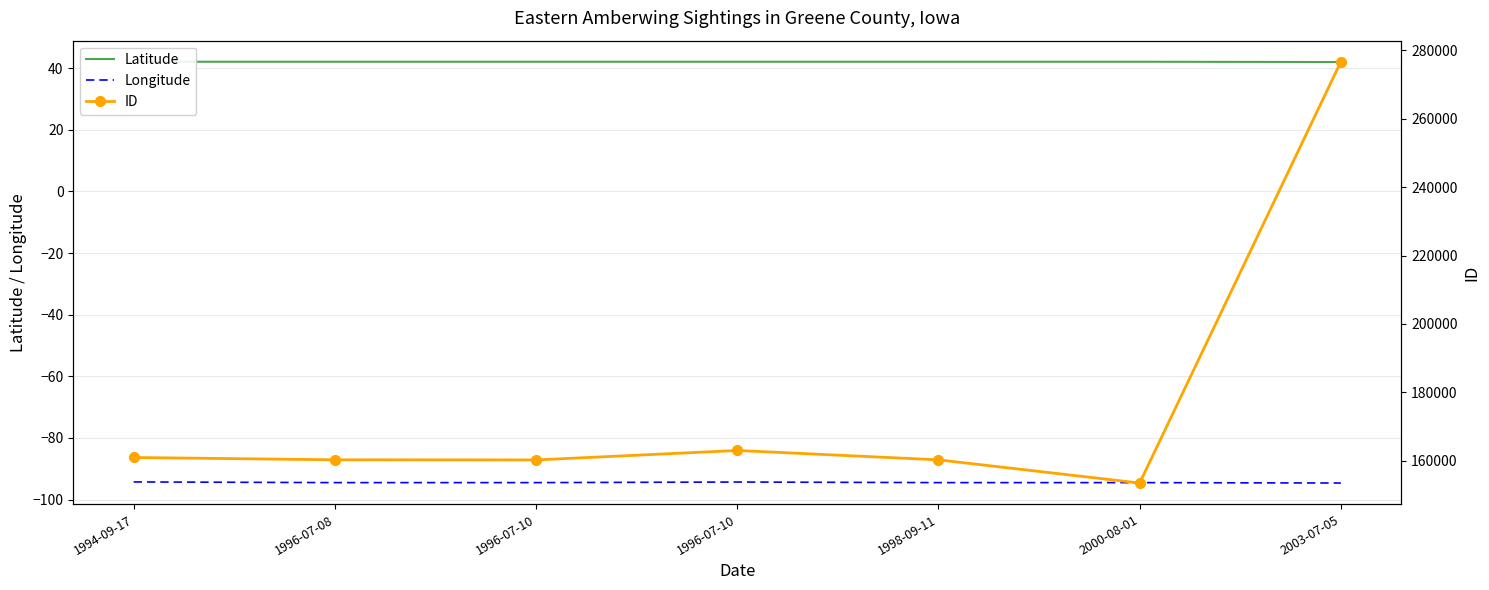

True or false: Longitude and Latitude cross at least once.

False